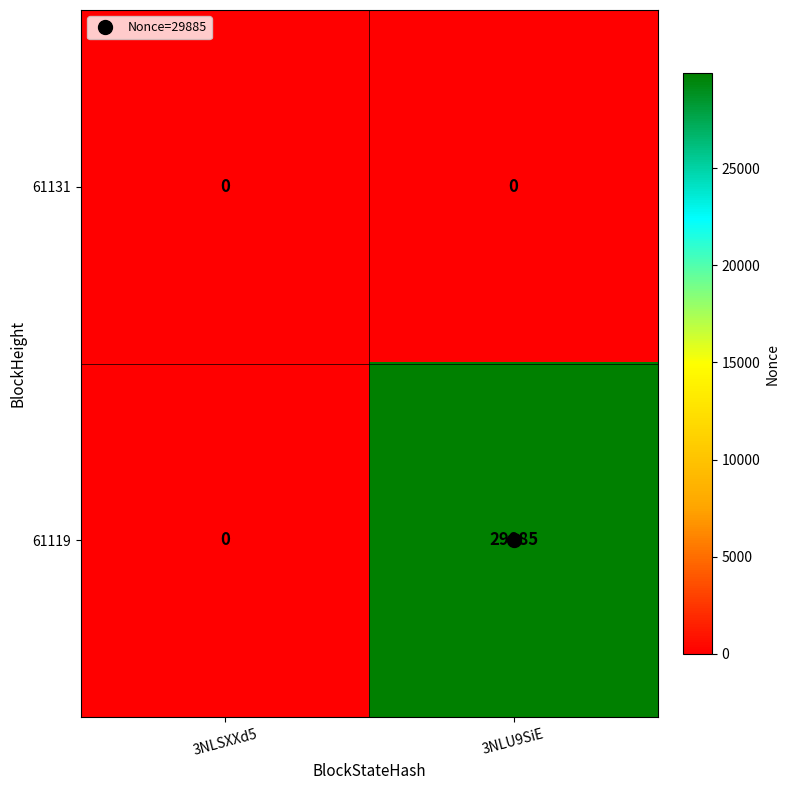

At which label is 61119 closest to 14942?

3NLSXXd5